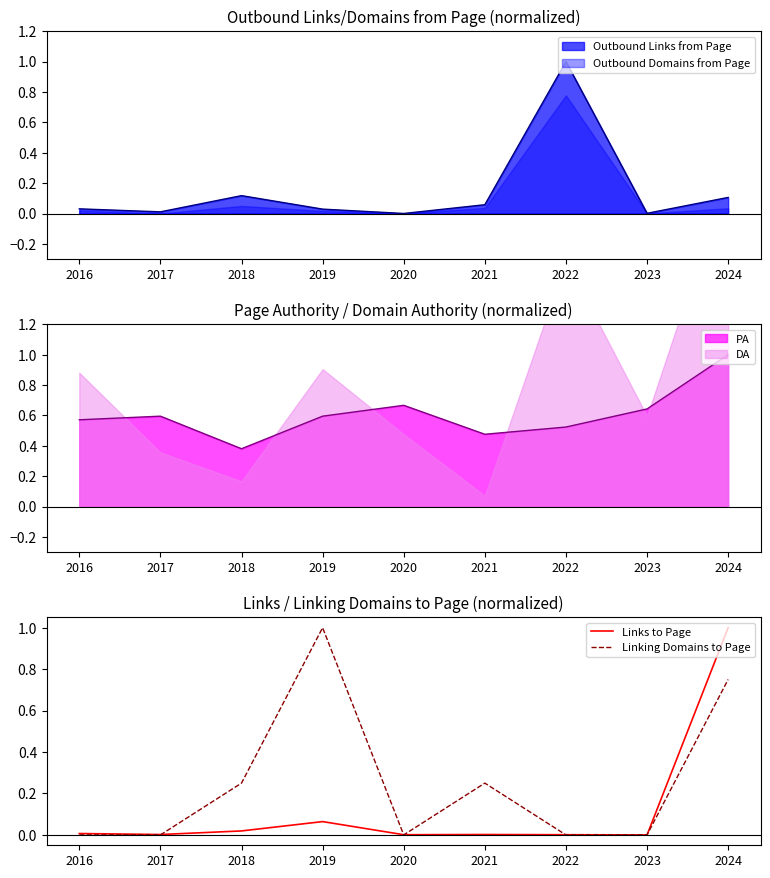

What is the difference between the maximum and minimum values in the Links to Page series?

1.0